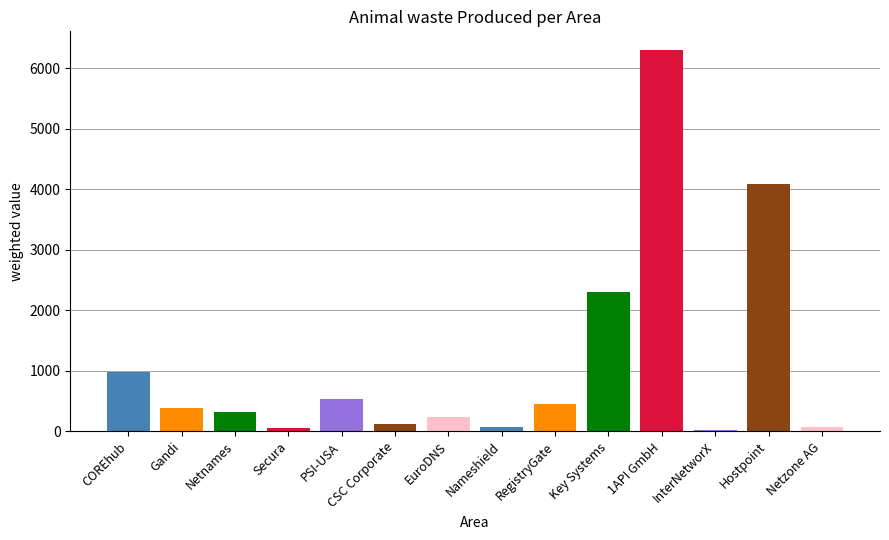

Which category has the highest value across all series?

1API GmbH